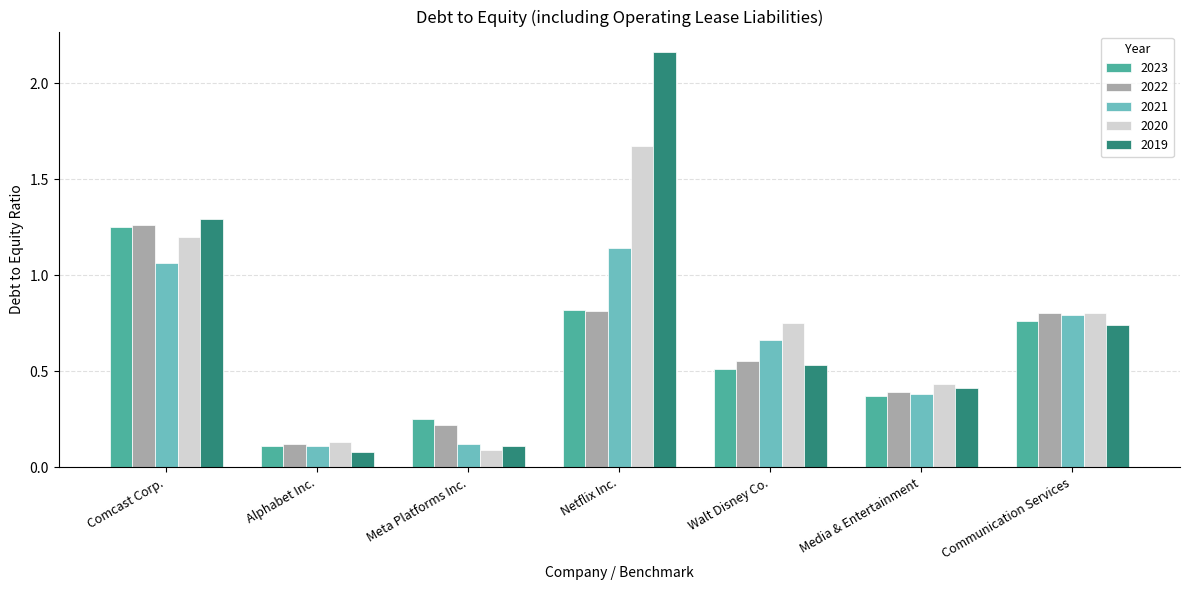

At which label does 2023 reach its minimum?

Alphabet Inc.